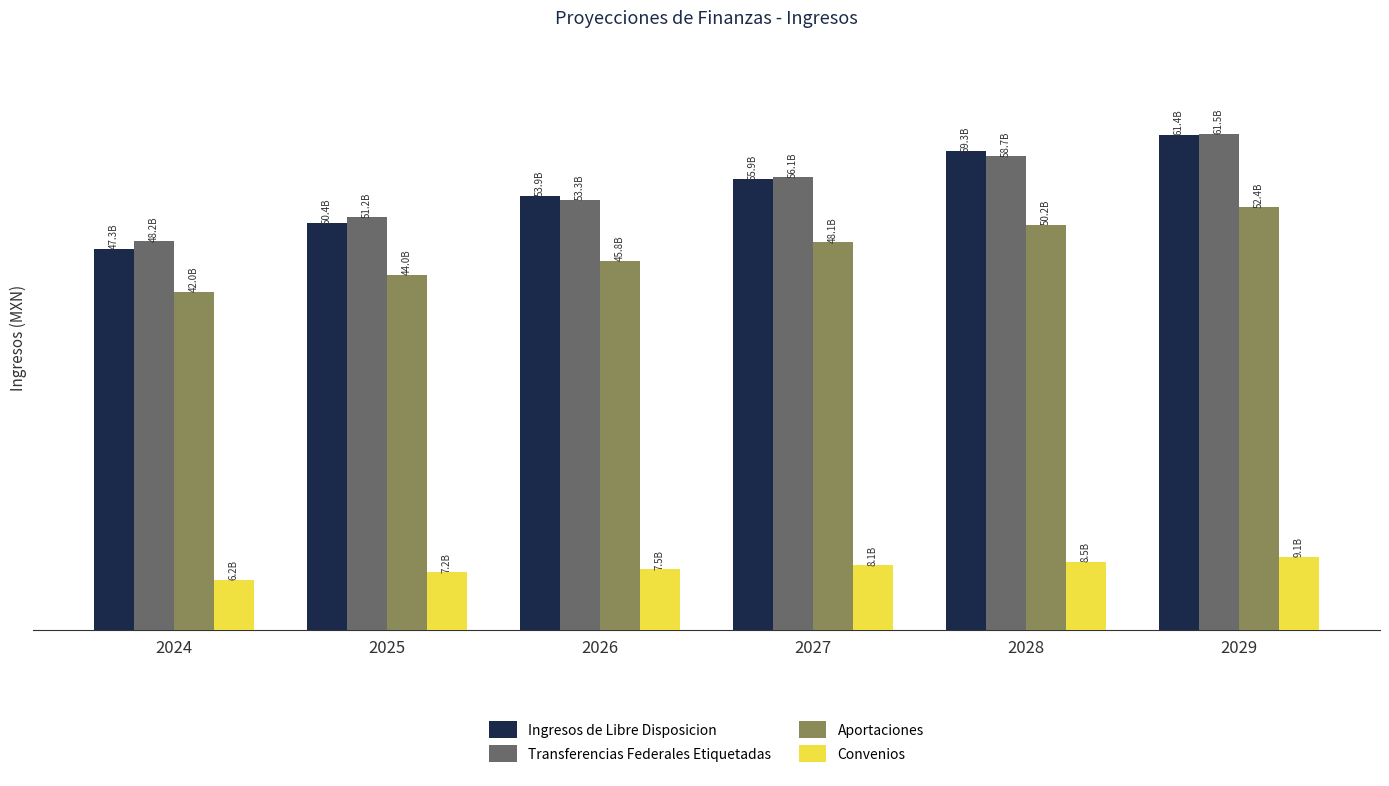

What are all the series names shown in the legend?

Ingresos de Libre Disposicion, Transferencias Federales Etiquetadas, Aportaciones, Convenios